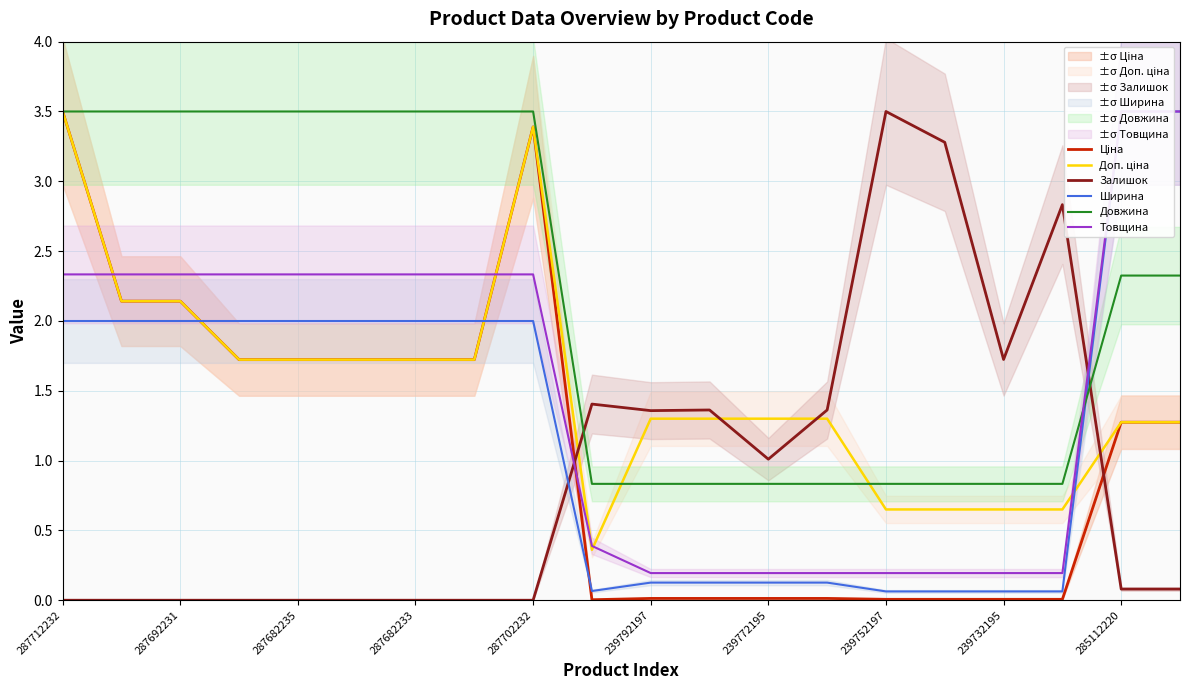

True or false: Довжина and Залишок intersect in this chart.

True